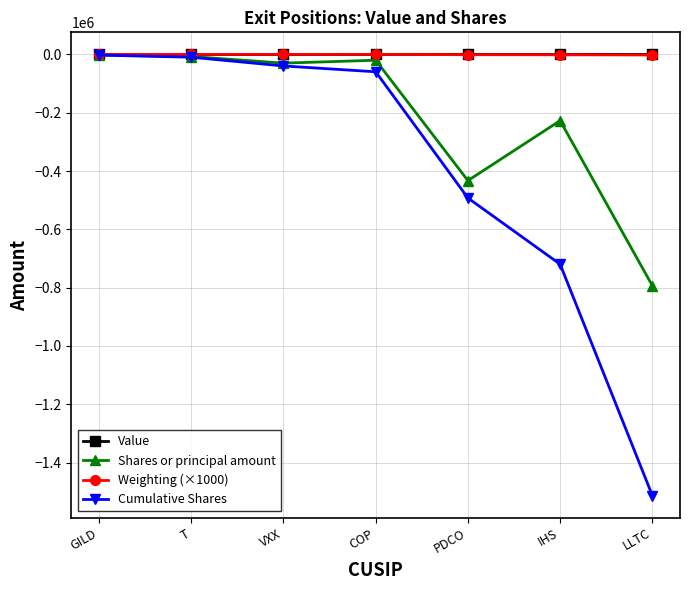

What is the label of the 2nd point from the right?

IHS